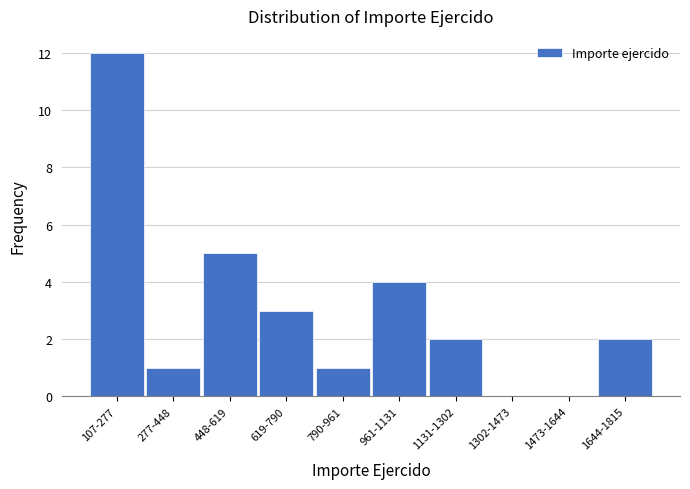

Reading right to left, what are all the values shown in this chart?

1644-1815=2	1473-1644=0	1302-1473=0	1131-1302=2	961-1131=4	790-961=1	619-790=3	448-619=5	277-448=1	107-277=12